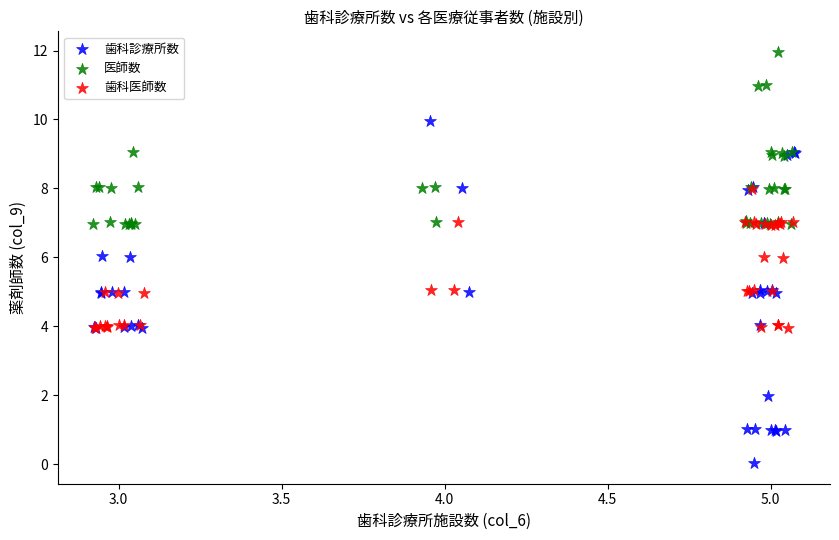

Which series contains the highest Y value?

医師数